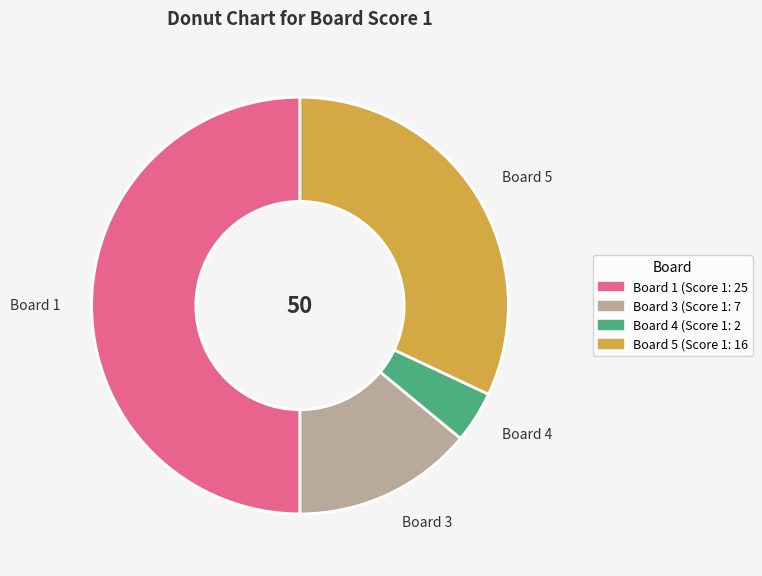

What is the majority slice?

Board 1